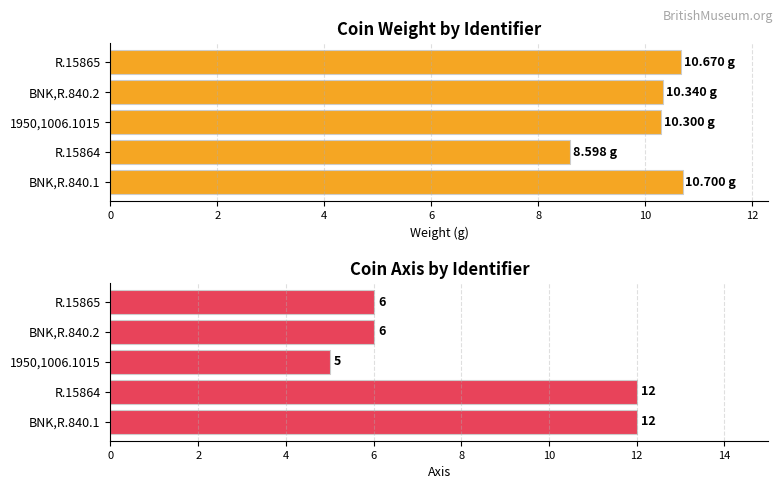

Between BNK,R.840.1 and R.15864, which series saw the biggest shift?

weight